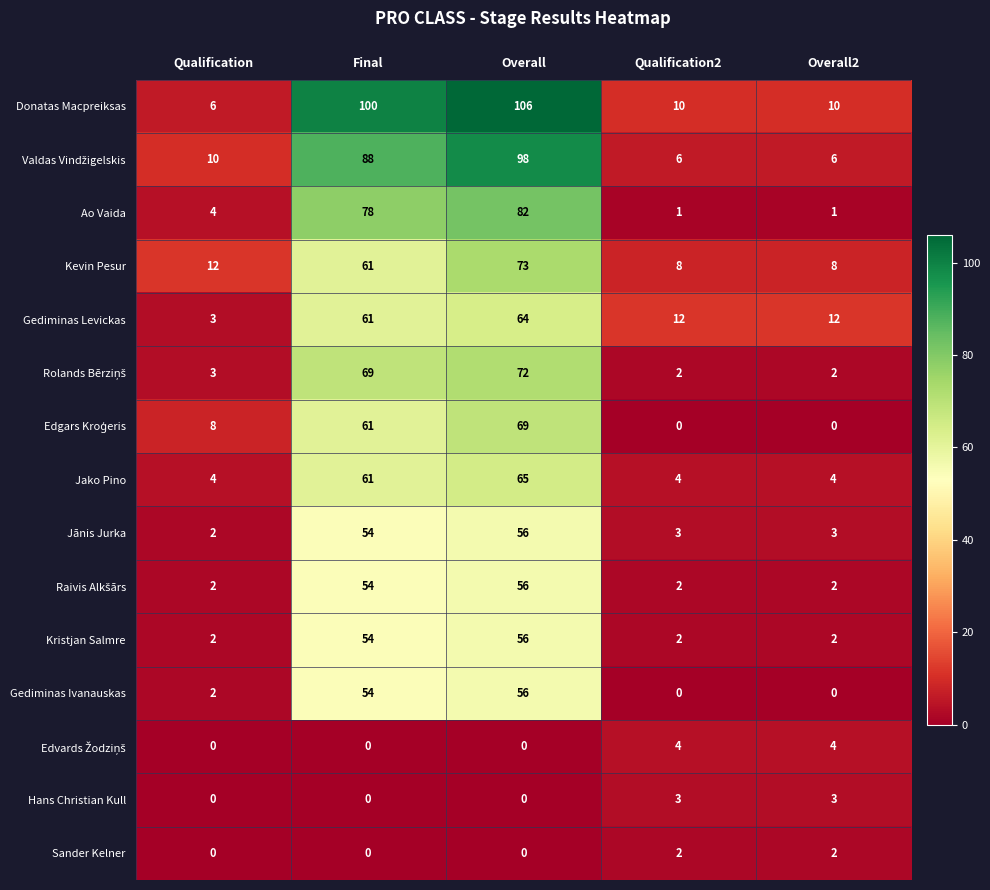

At which label does Kristjan Salmre reach its minimum?

Qualification